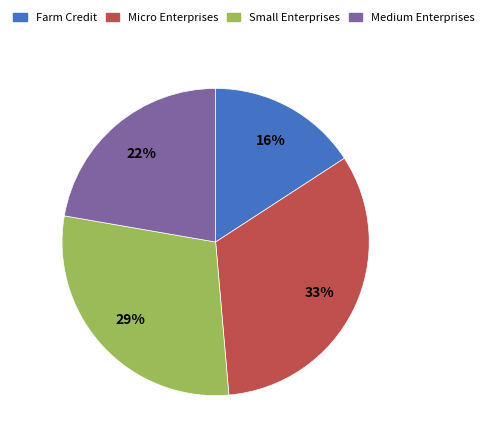

To the nearest percent, what is the average slice percentage?

25%